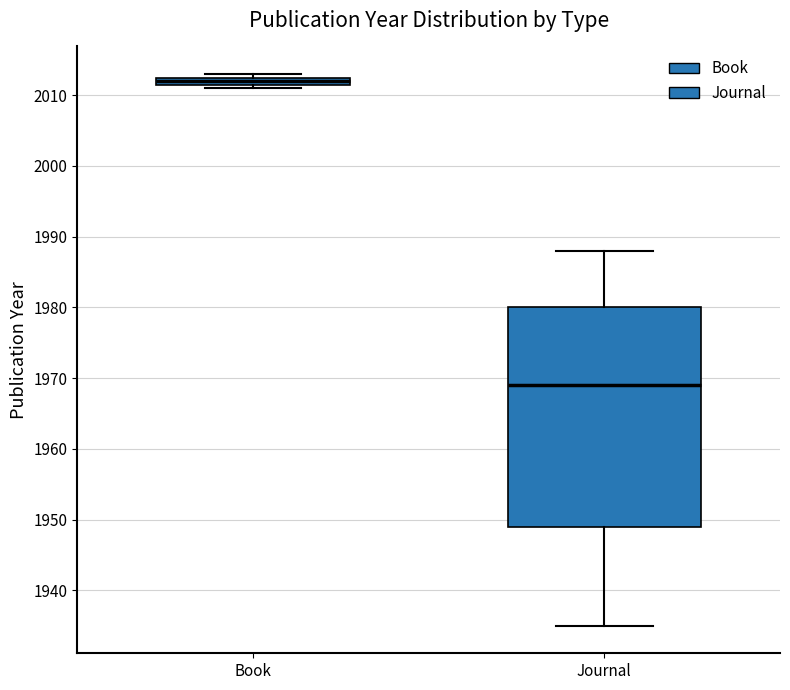

Comparing the boxes themselves (not the whiskers), which one is the tallest?

Journal